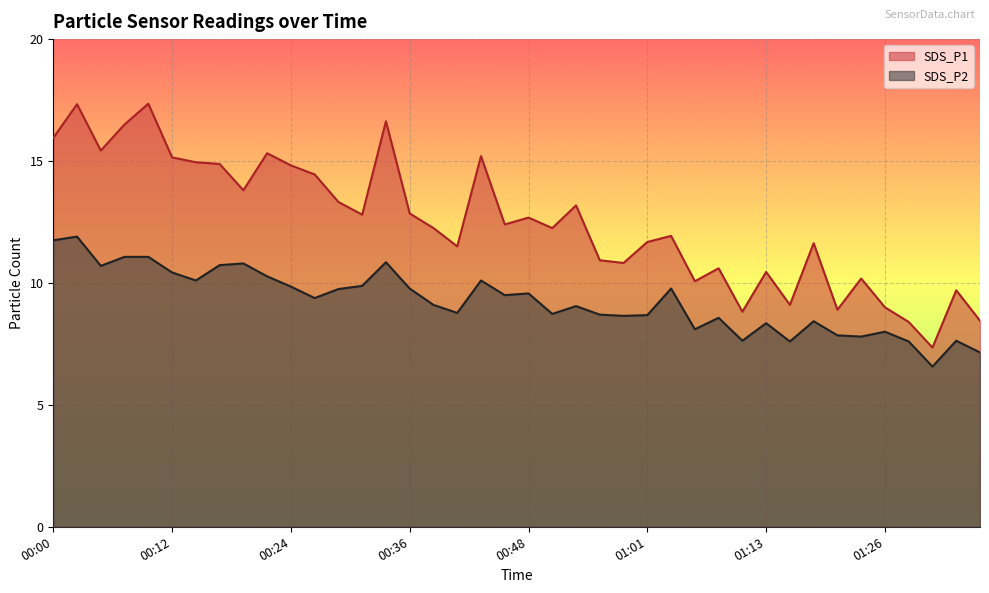

Reading left to right, transcribe all the data shown in this chart.

SDS_P1: 15.9	17.3	15.4	16.5	17.4	15.2	14.9	14.9	13.8	15.3	14.8	14.4	13.3	12.8	16.6	12.8	12.2	11.5	15.2	12.4	12.7	12.2	13.2	10.9	10.8	11.7	11.9	10.1	10.6	8.8	10.4	9.1	11.6	8.9	10.2	9.0	8.4	7.3	9.7	8.4
SDS_P2: 11.8	11.9	10.7	11.1	11.1	10.4	10.1	10.7	10.8	10.3	9.8	9.4	9.8	9.9	10.8	9.8	9.1	8.8	10.1	9.5	9.6	8.7	9.1	8.7	8.7	8.7	9.8	8.1	8.6	7.6	8.3	7.6	8.4	7.8	7.8	8.0	7.6	6.6	7.6	7.2